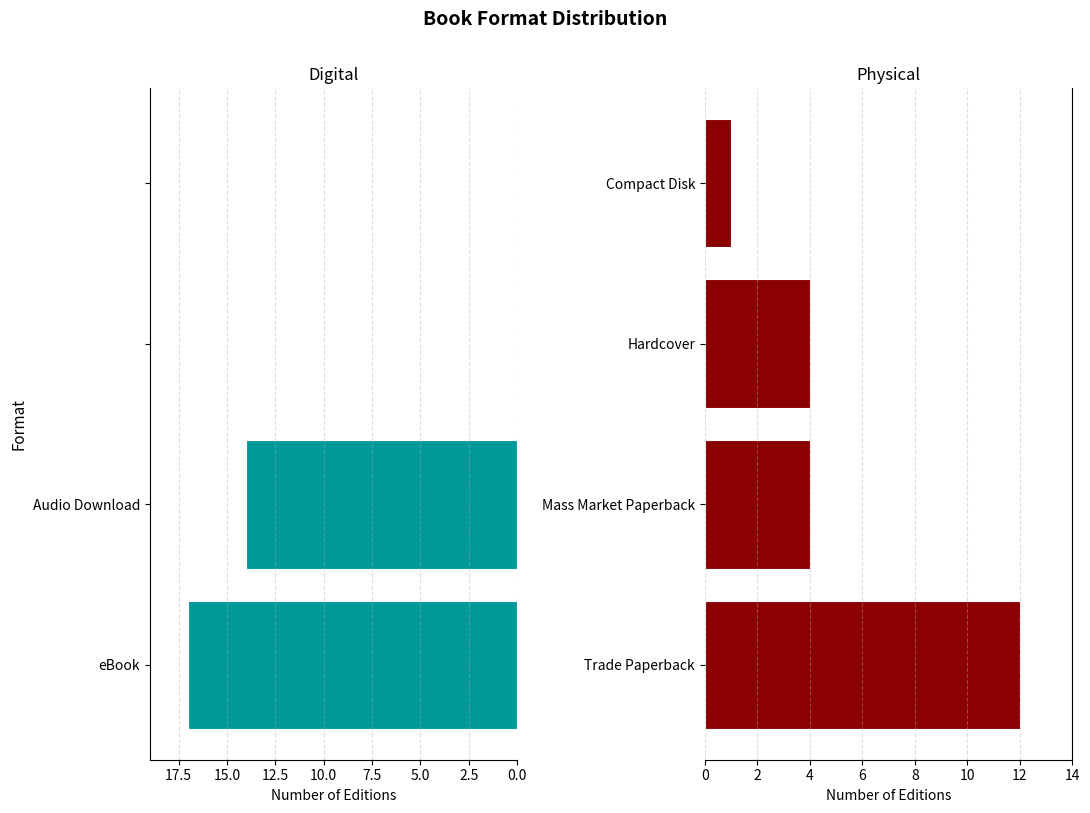

What is the difference between the maximum and second lowest values in the Physical series?

8